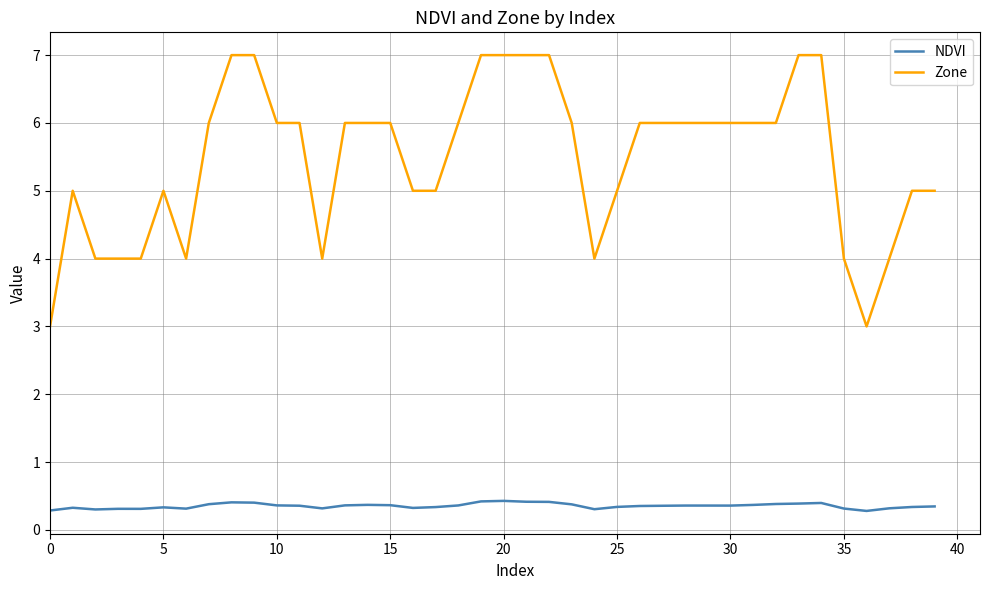

What is the sum of all NDVI values?

14.2